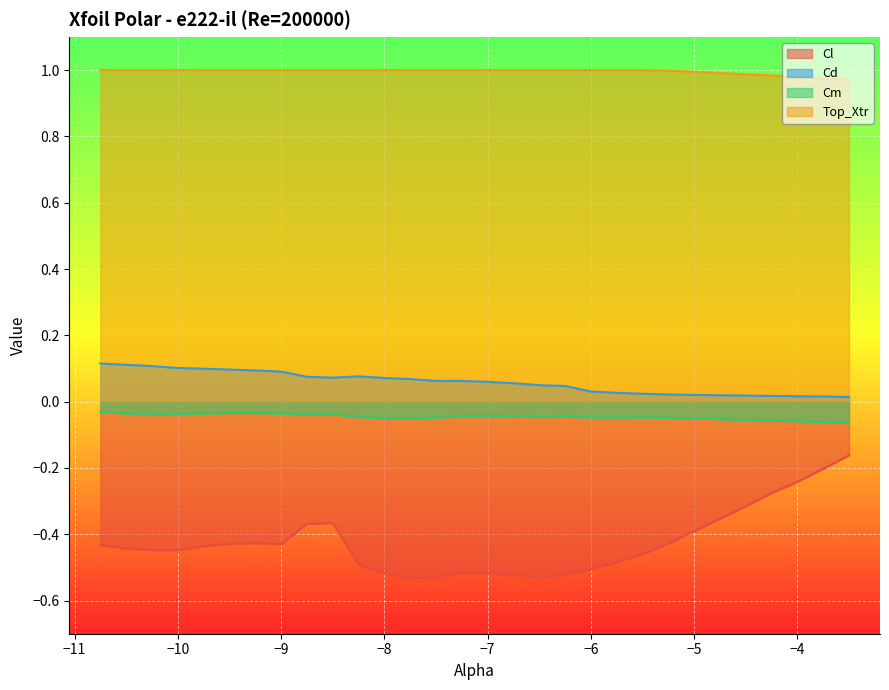

True or false: Cl and Cm cross at least once.

False